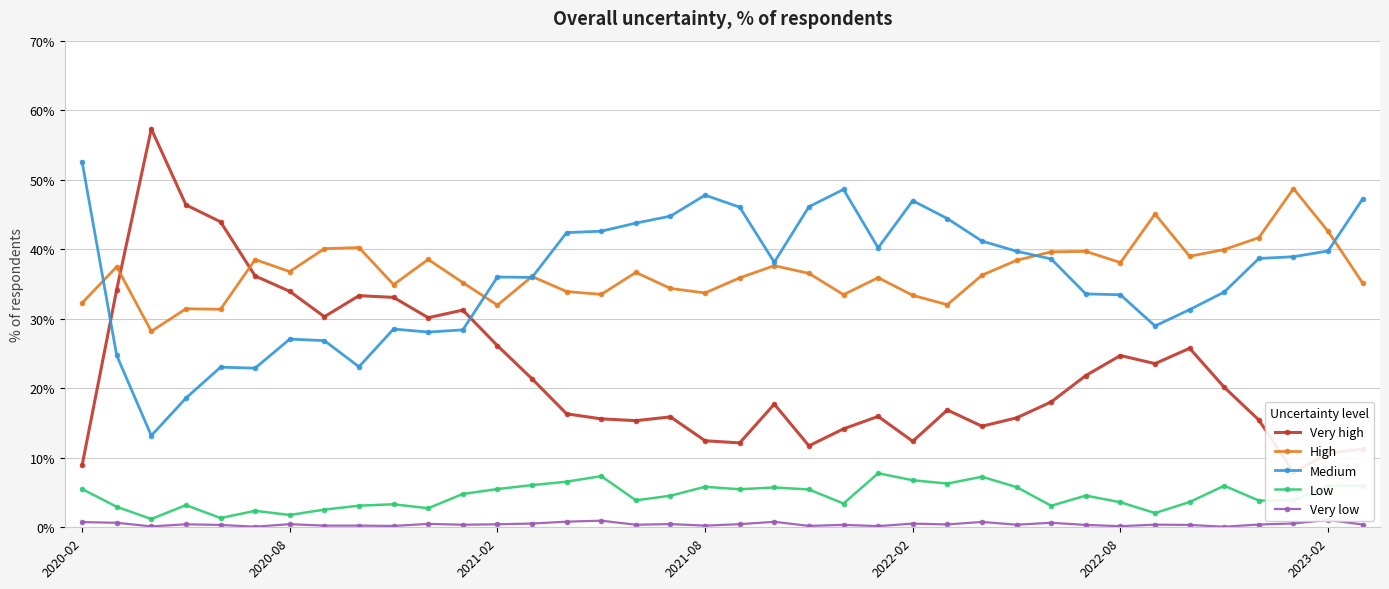

The Medium series shows 63.4 at 13. True or false?

False